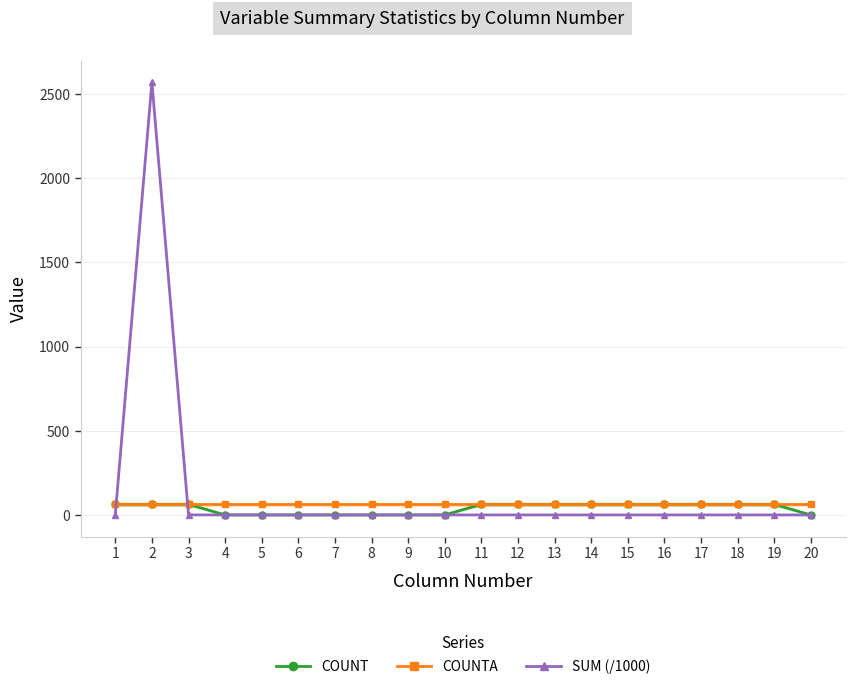

Between 4 and 19, which series saw the biggest shift?

COUNT